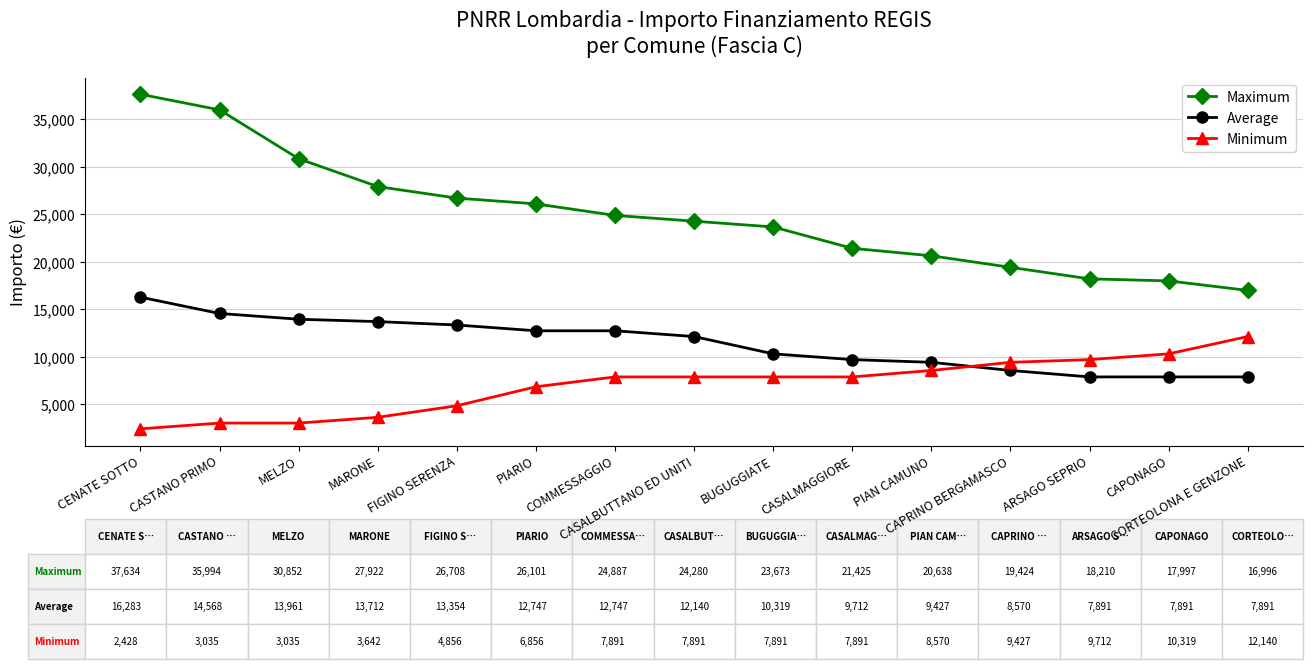

Which series has the largest range (max minus min)?

Maximum